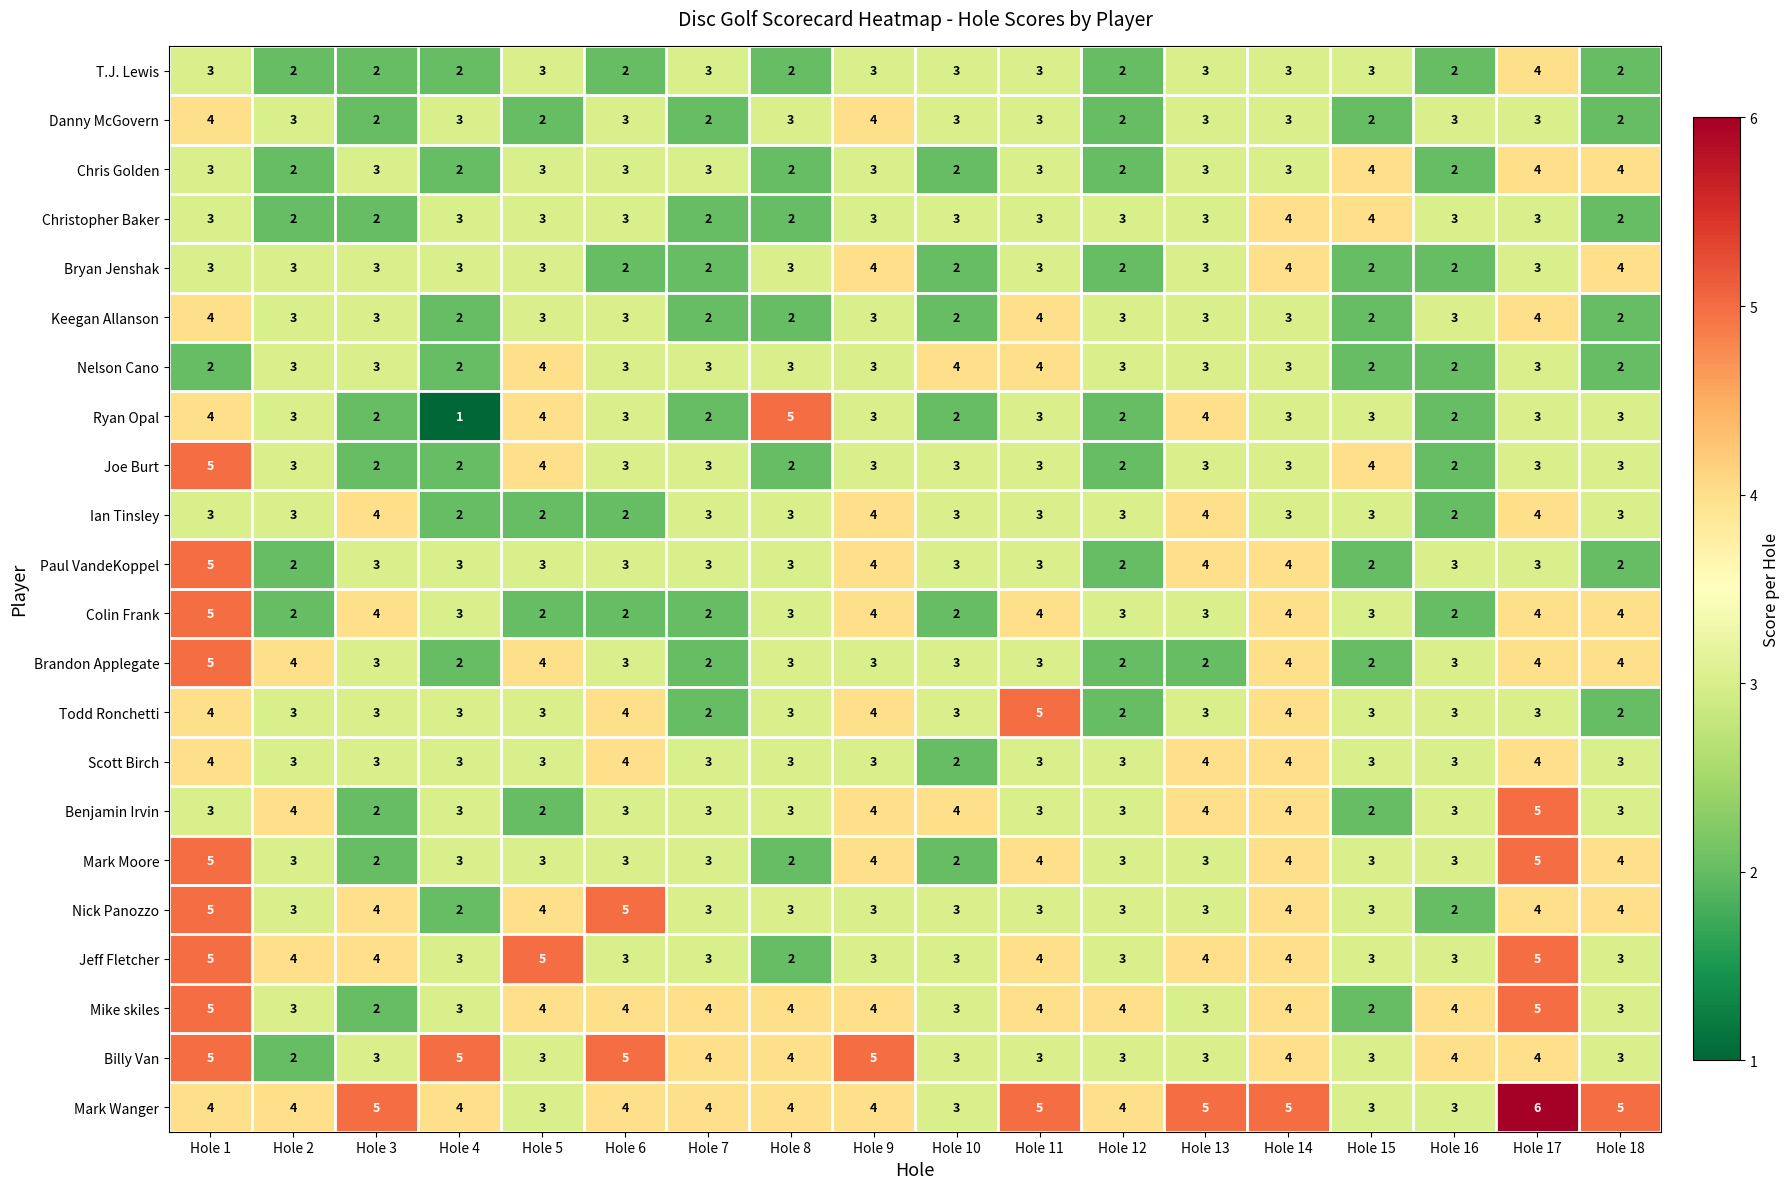

What is the sum of the Mark Moore values at Hole 8 and Hole 5?

5